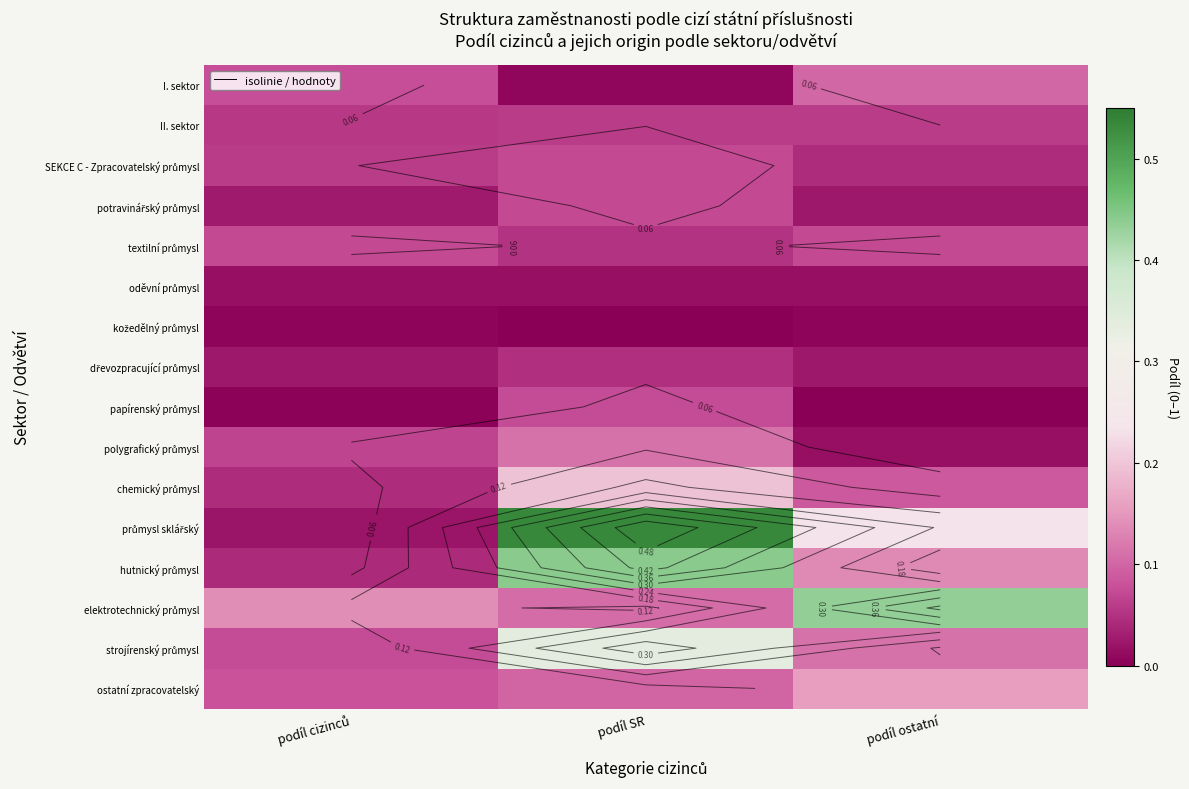

What is the sum of all průmysl sklářský values?

0.8